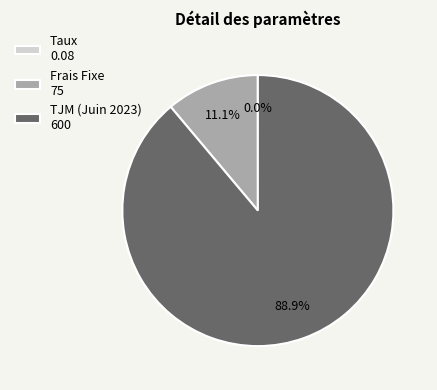

Is the sum of TJM (Juin 2023) and Frais Fixe greater than half?

Yes